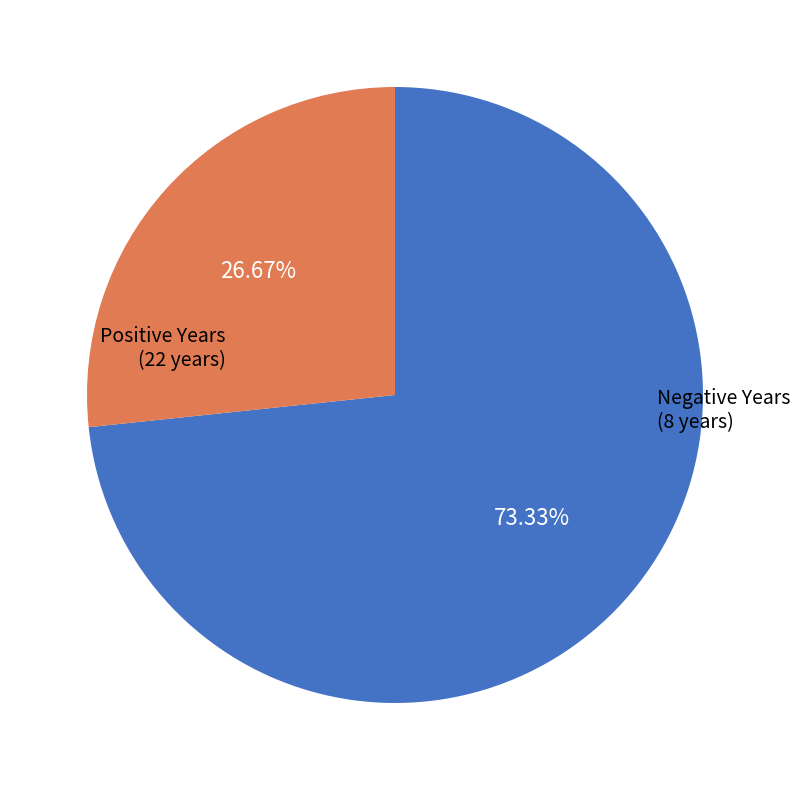

Is the sum of Negative Years and Positive Years greater than half?

Yes